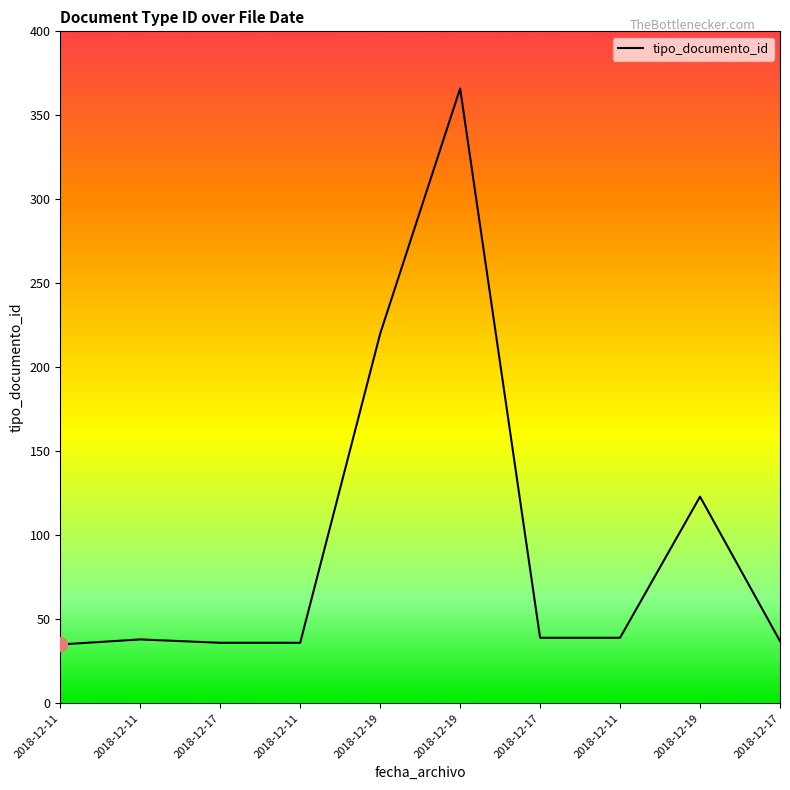

How many lines are shown in the chart?

1